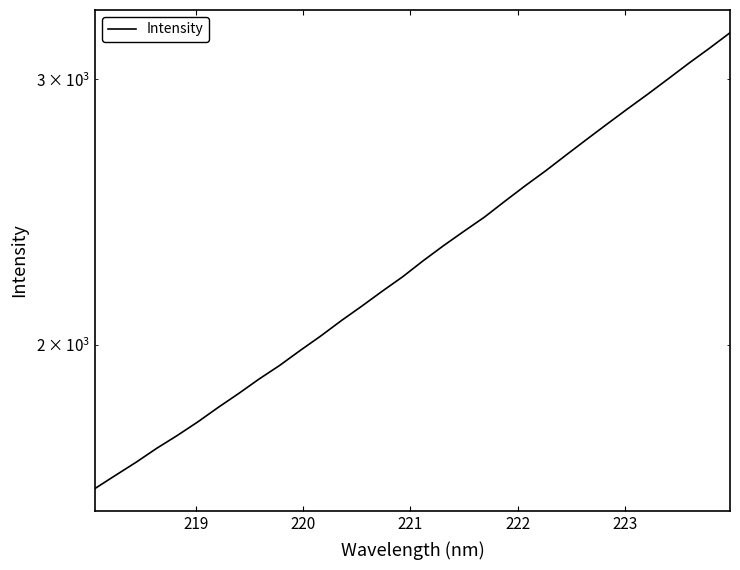

True or false: the data has more than 1 interior local peaks.

False